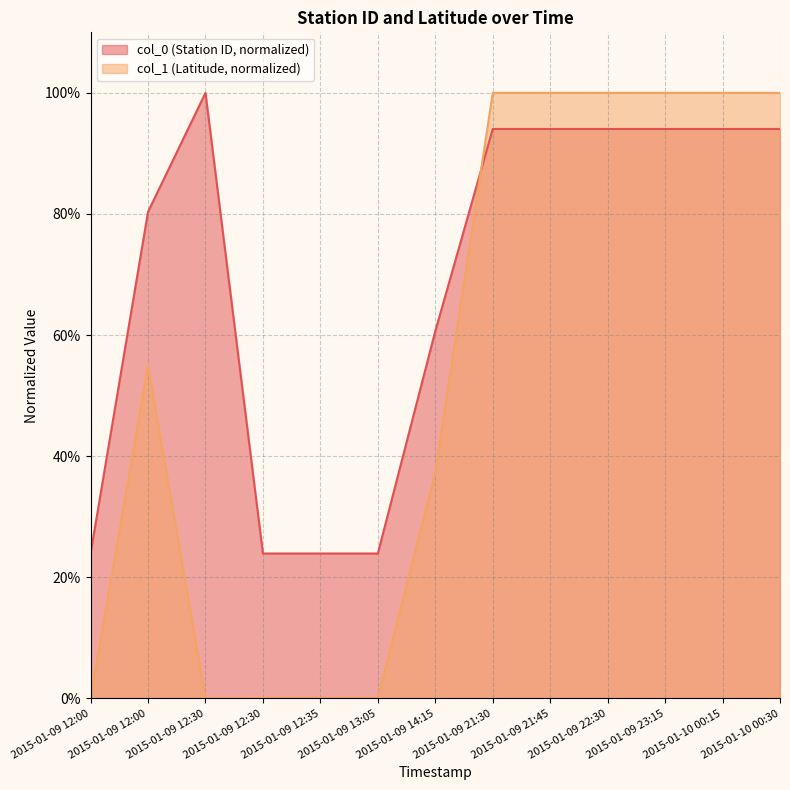

What is the total value across all series at 2015-01-09 12:00?

24.0